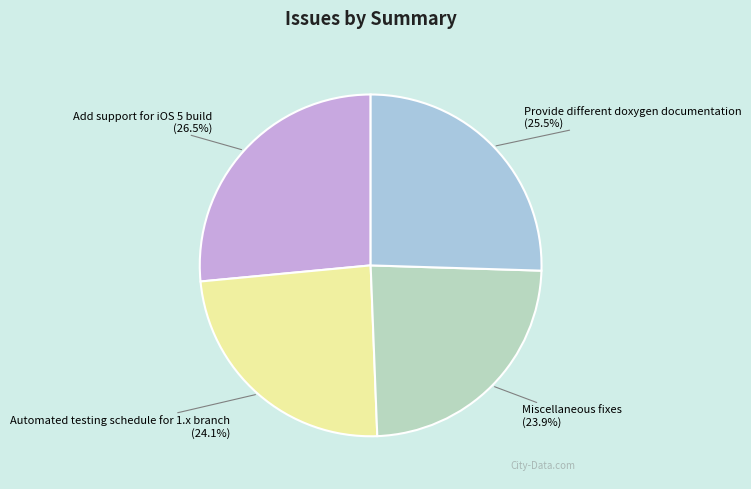

What is the largest slice in the pie chart?

Add support for iOS 5 build